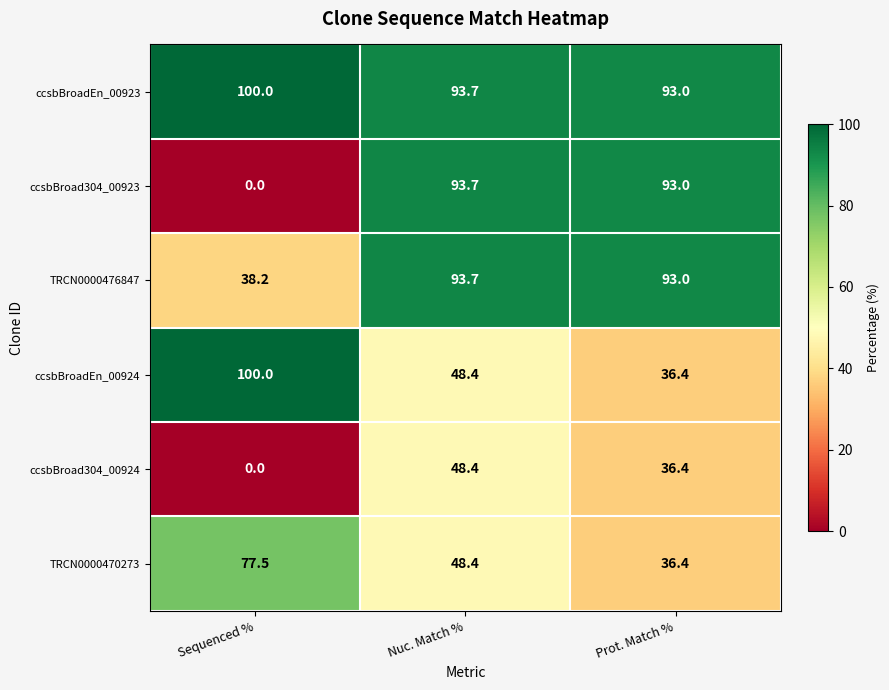

Reading left to right, what are all the values shown in this chart?

ccsbBroadEn_00923: 100.0	93.7	93.0
ccsbBroad304_00923: 0.0	93.7	93.0
TRCN0000476847: 38.2	93.7	93.0
ccsbBroadEn_00924: 100.0	48.4	36.4
ccsbBroad304_00924: 0.0	48.4	36.4
TRCN0000470273: 77.5	48.4	36.4